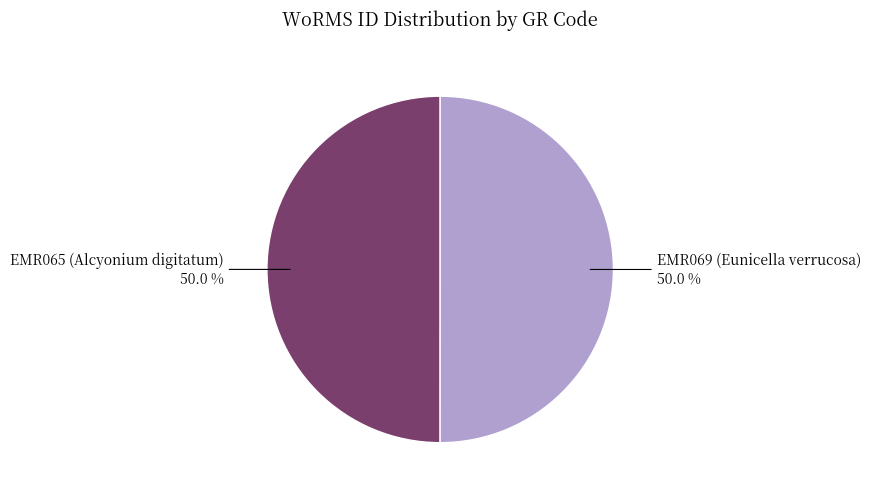

True or false: EMR065 (Alcyonium digitatum) accounts for 63% of the total.

False